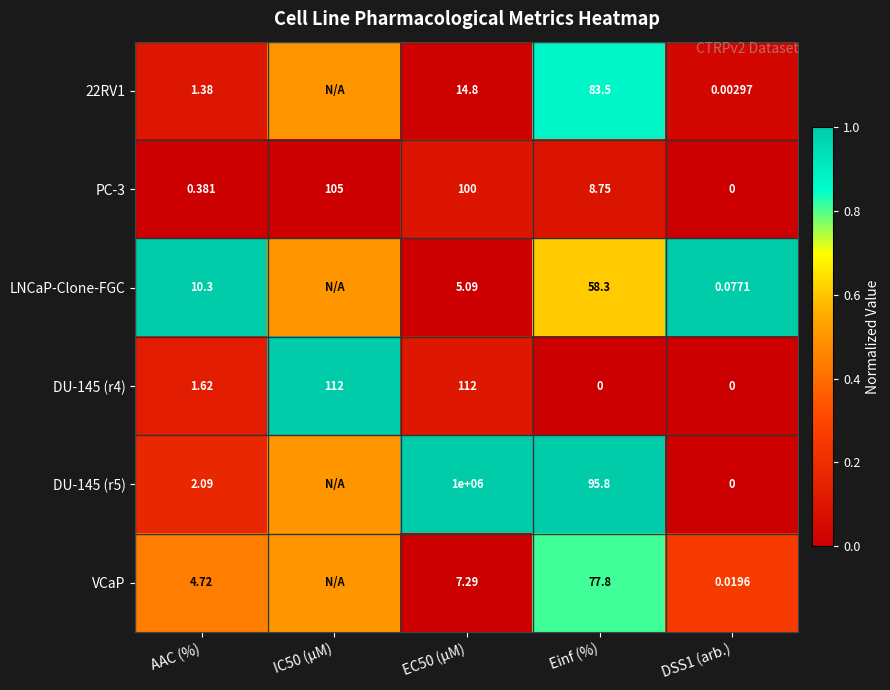

Where does the DU-145 (r4) series first go above 1?

AAC (%)